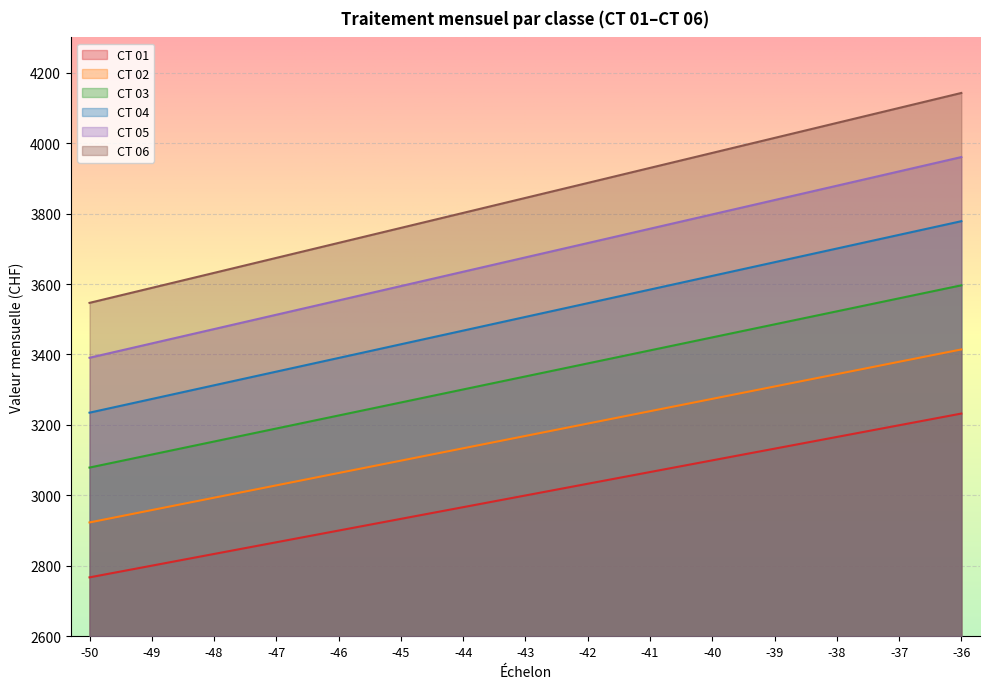

List the labels in order of CT 03 value, smallest first.

-50, -49, -48, -47, -46, -45, -44, -43, -42, -41, -40, -39, -38, -37, -36